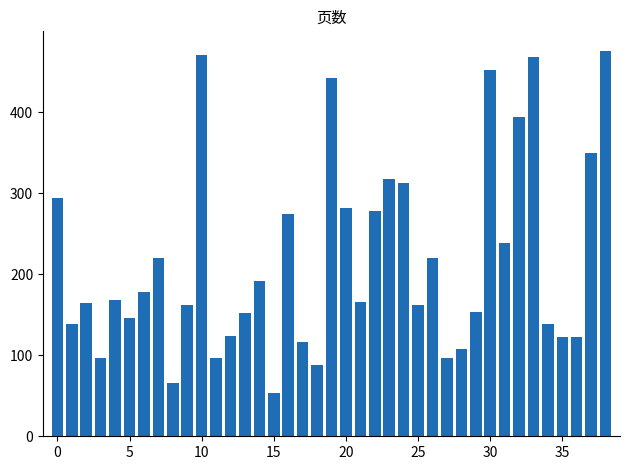

What is the maximum value shown in the chart?

476